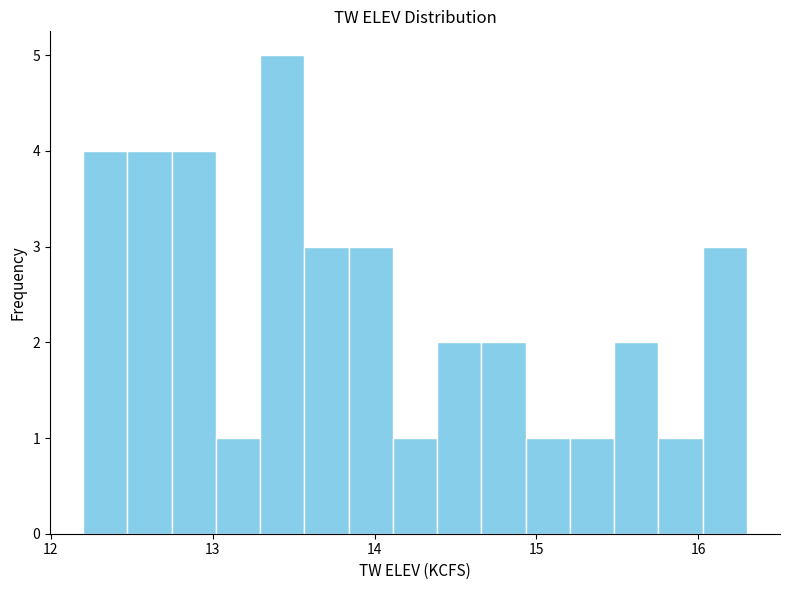

Around what value on the x-axis is the tallest bar? Give the approximate position of its centre, as read against the axis.

13.4